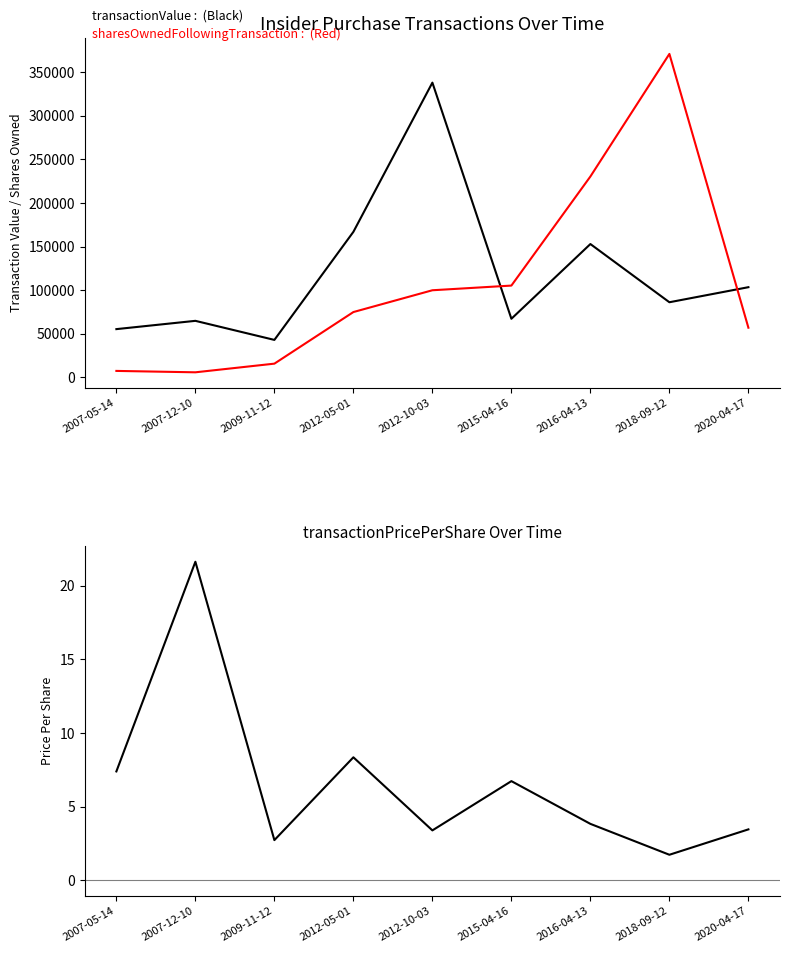

What is the difference between the transactionPricePerShare values at 2016-04-13 and 2018-09-12?

2.1